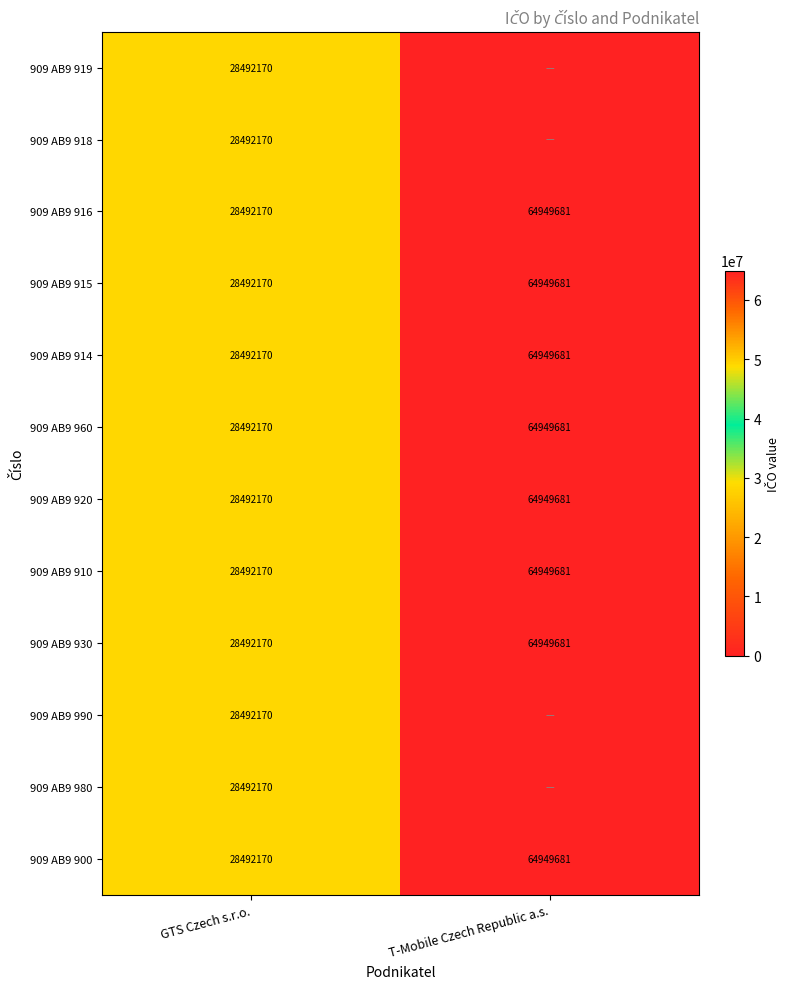

What is the total value across all series at T-Mobile Czech Republic a.s.?

519597448